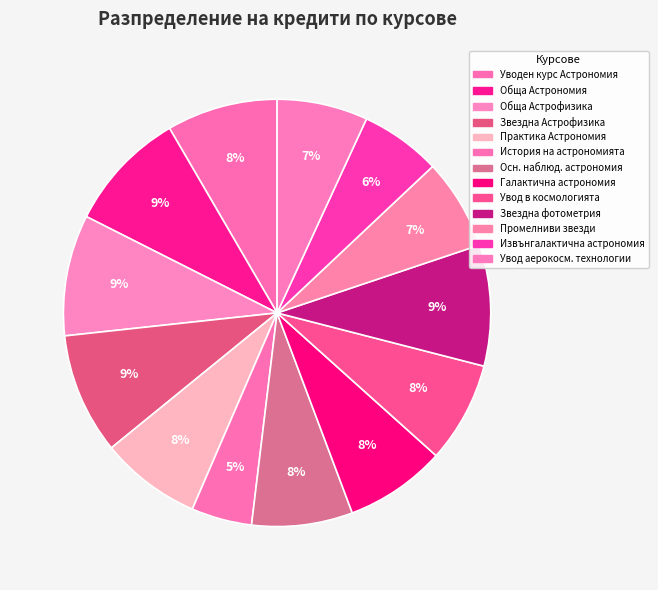

How many segments does this pie chart have?

13